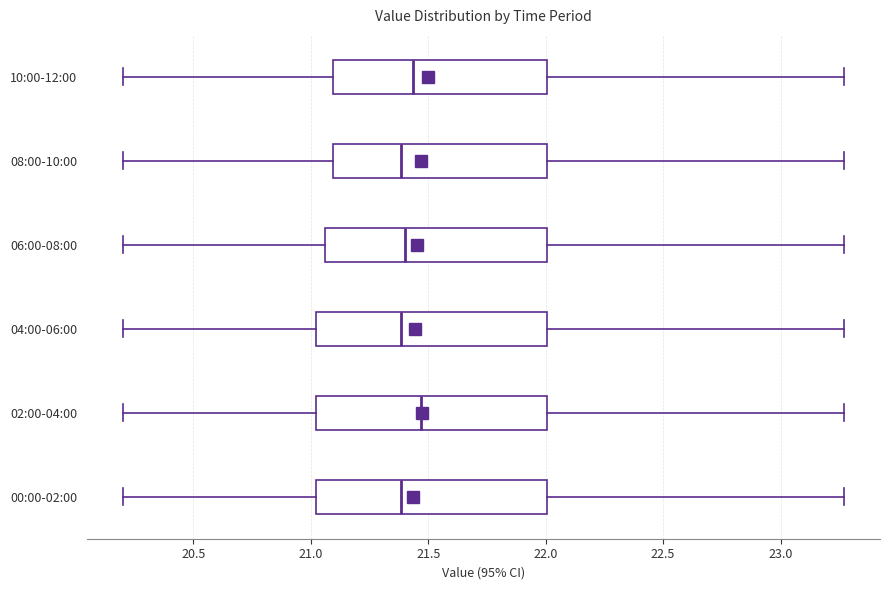

Where does the median line of the box for 08:00-10:00 sit on the x-axis? The values are not printed on the chart, so give them approximately, as read against the axis.

21.40